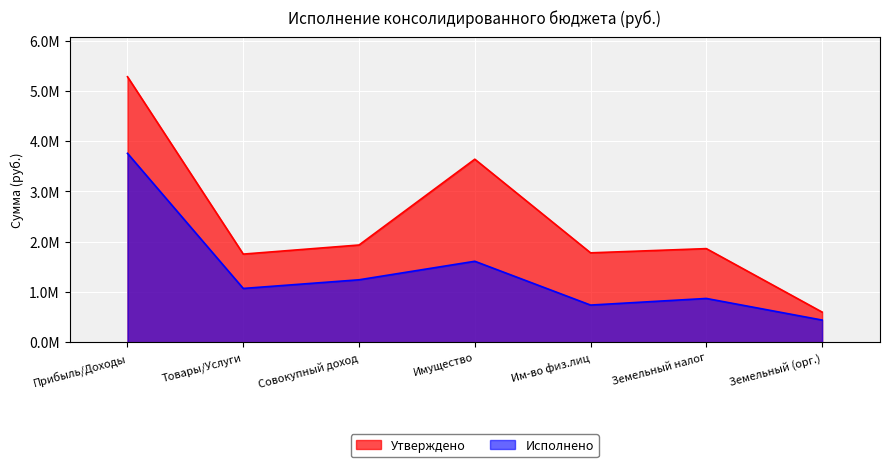

True or false: Утверждено has a value of 1778400.0 at Им-во физ.лиц.

True